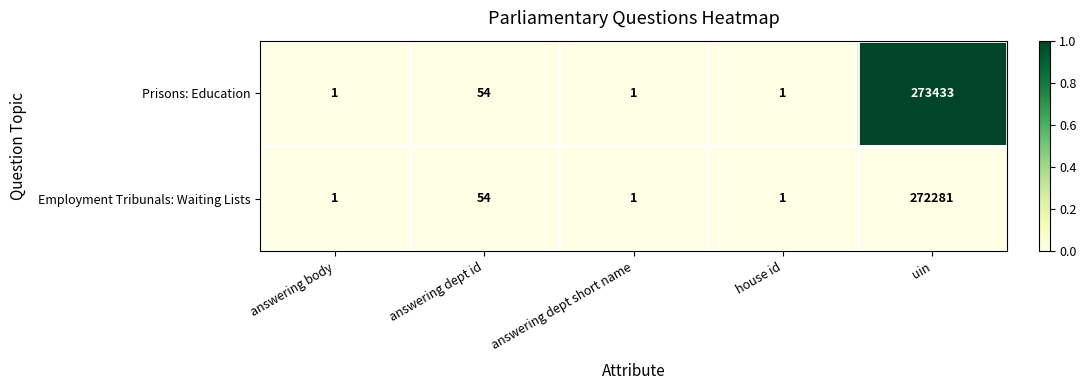

Count the number of data series in this chart.

2